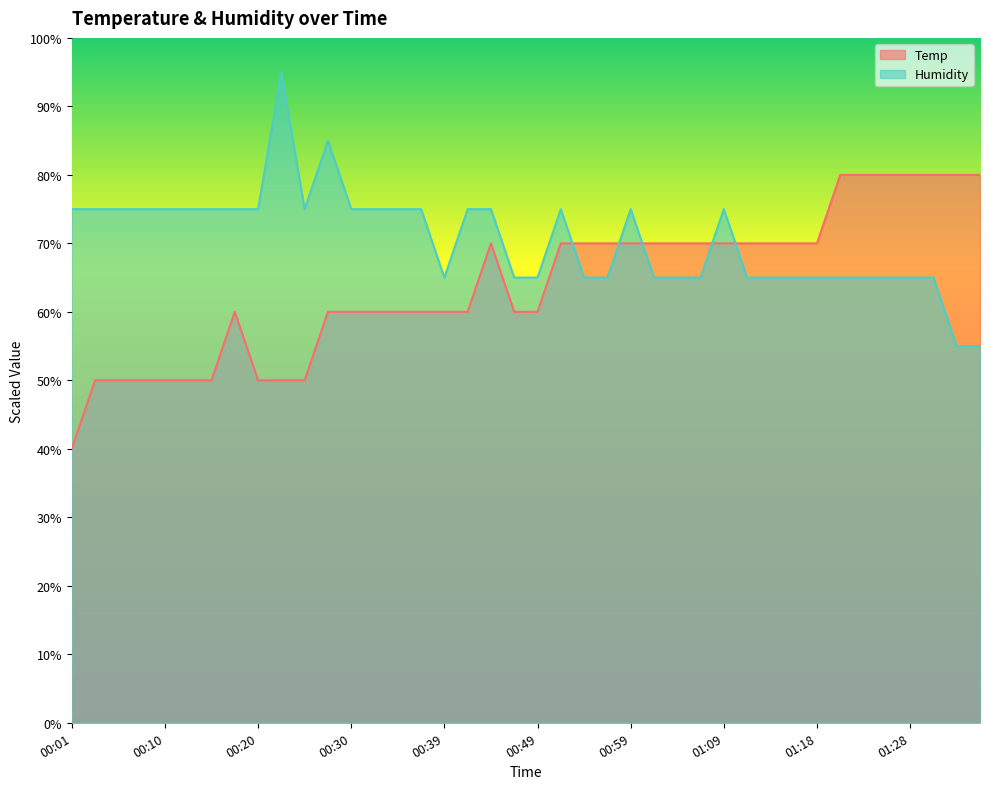

What is the label of the 10th point from the left?

00:22